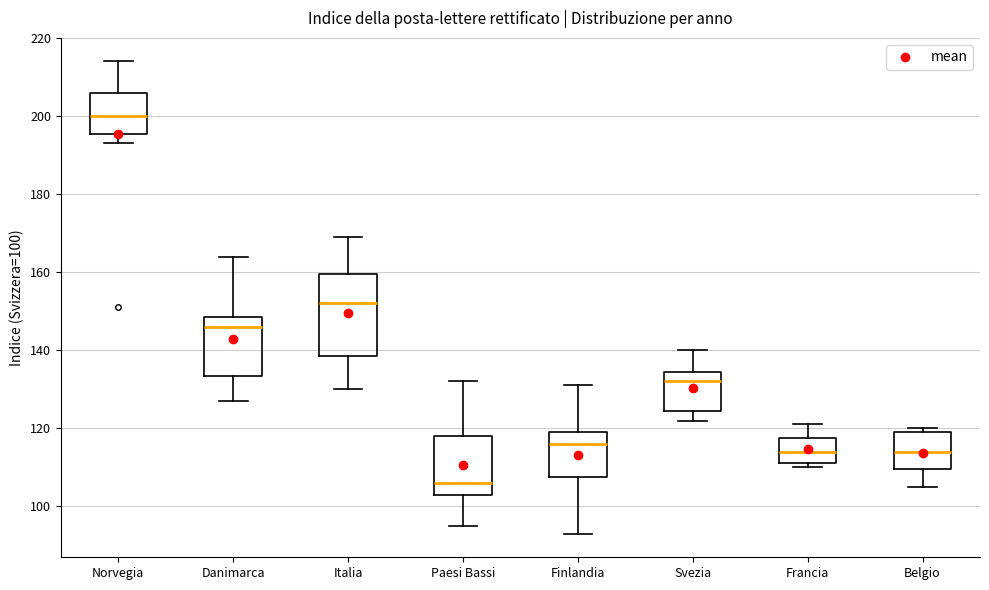

Comparing the boxes themselves (not the whiskers), which one is the tallest?

Italia